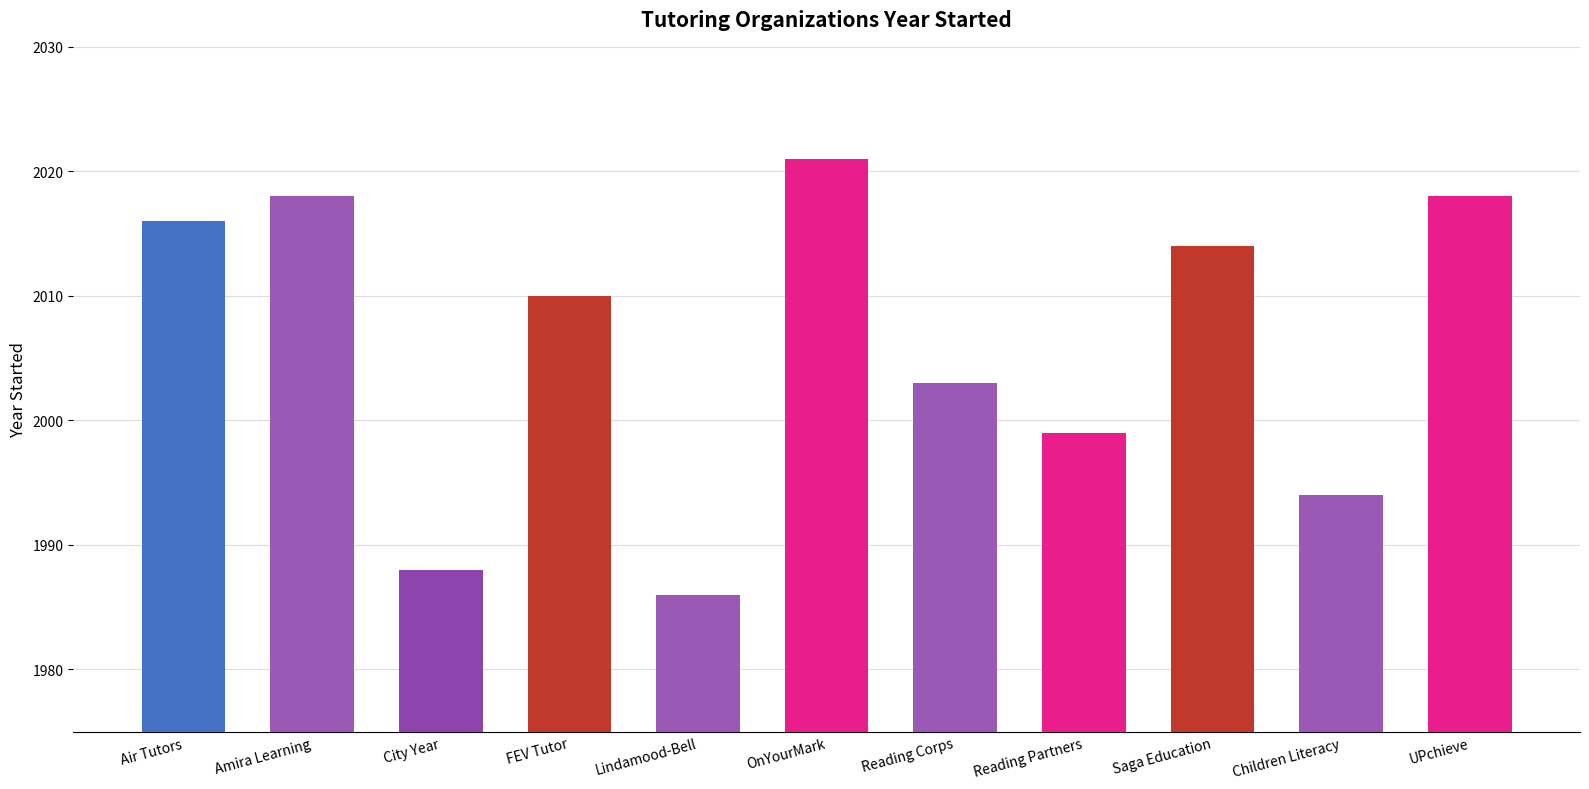

The chart shows a value of 2972 at OnYourMark. True or false?

False